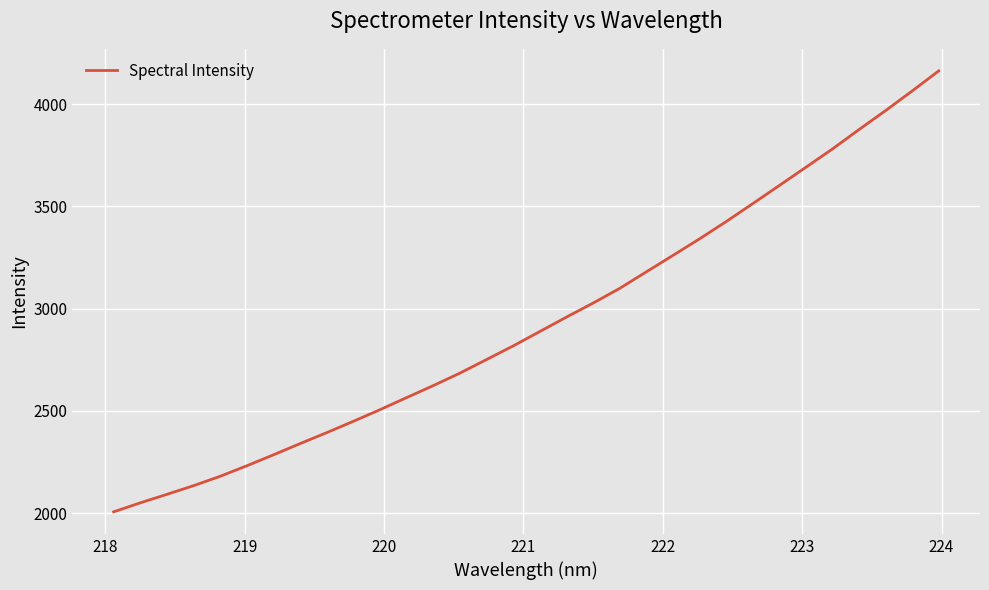

What is the minimum value shown in the chart?

2006.8